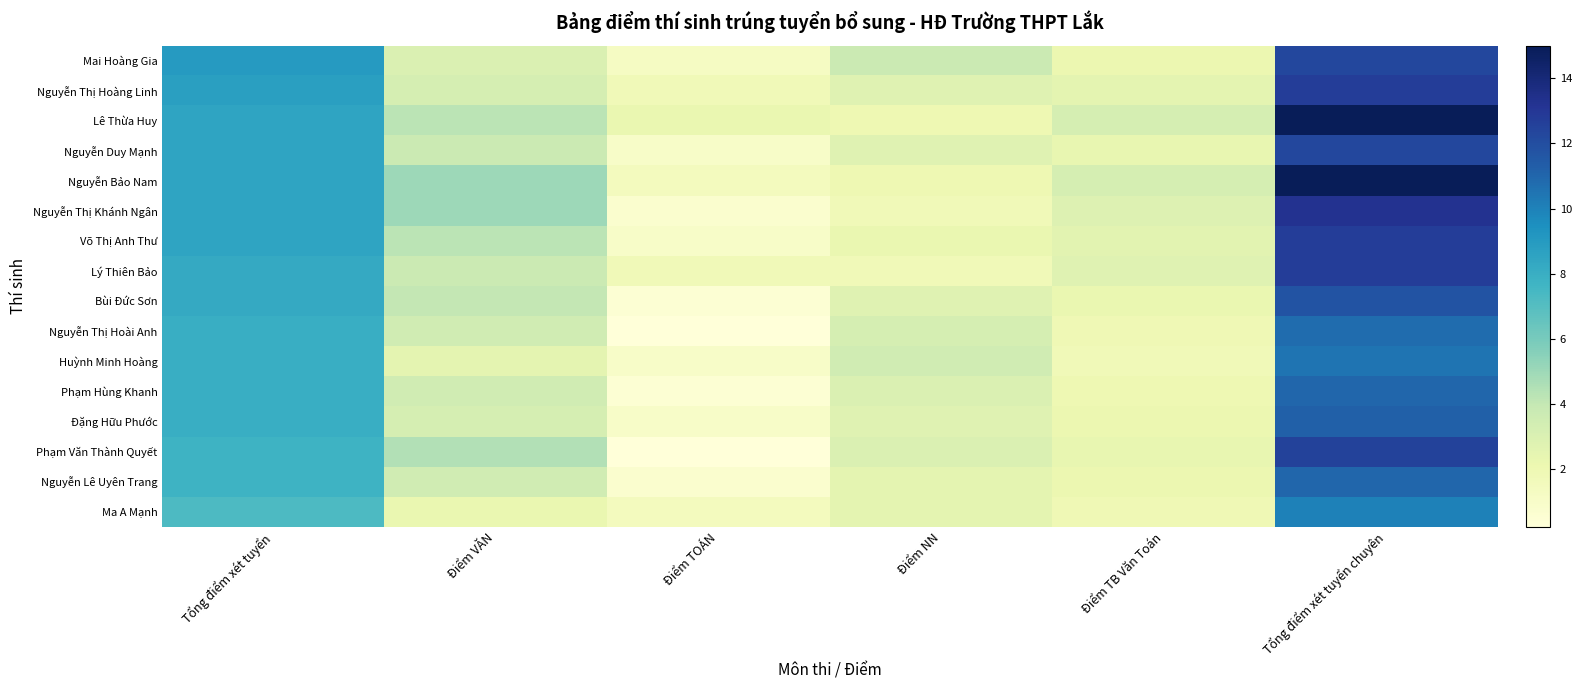

Count the number of categories in the chart.

6